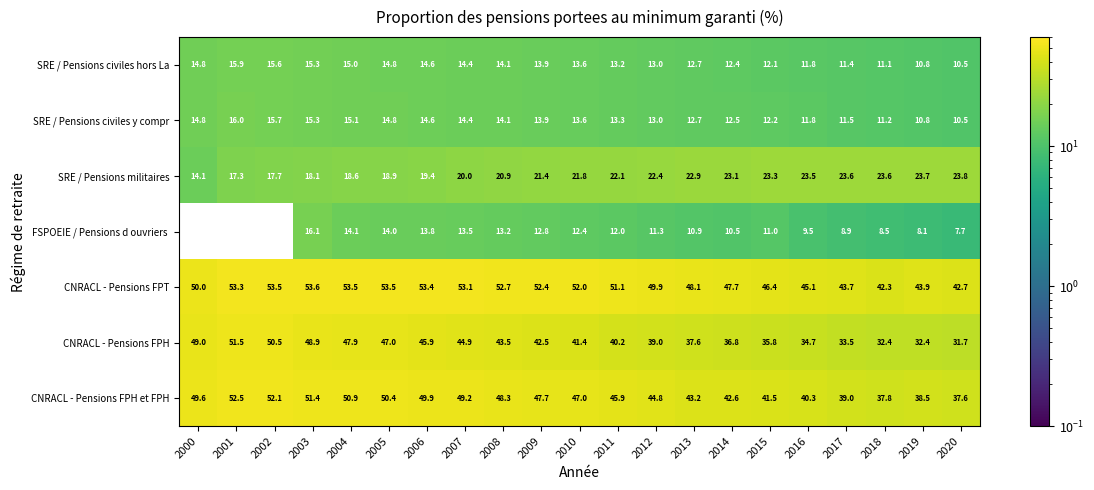

What is the minimum value for CNRACL - Pensions FPT?

42.3